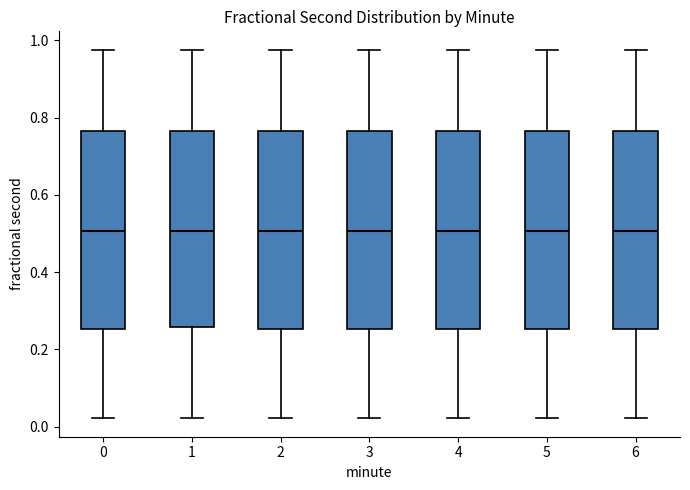

Where does the lower whisker of the box at x = 1 end on the y-axis? The values are not printed on the chart, so give them approximately, as read against the axis.

0.02